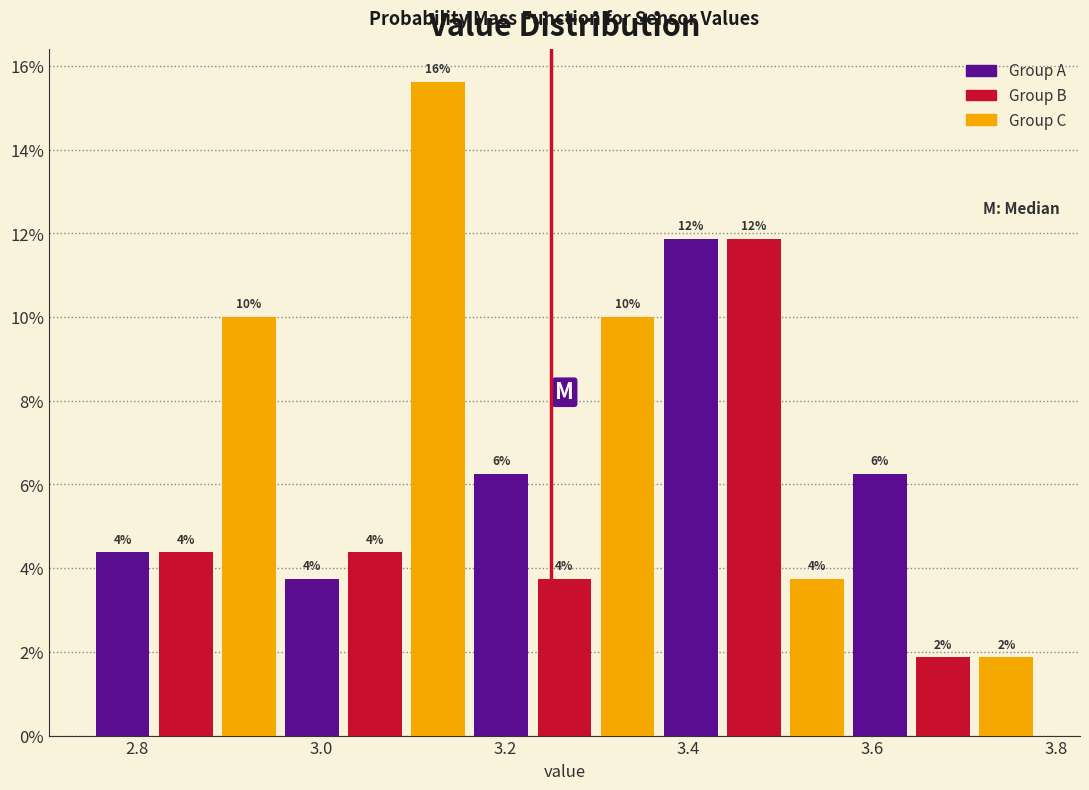

Read against the x-axis, roughly where is the centre of the tallest bar?

3.12